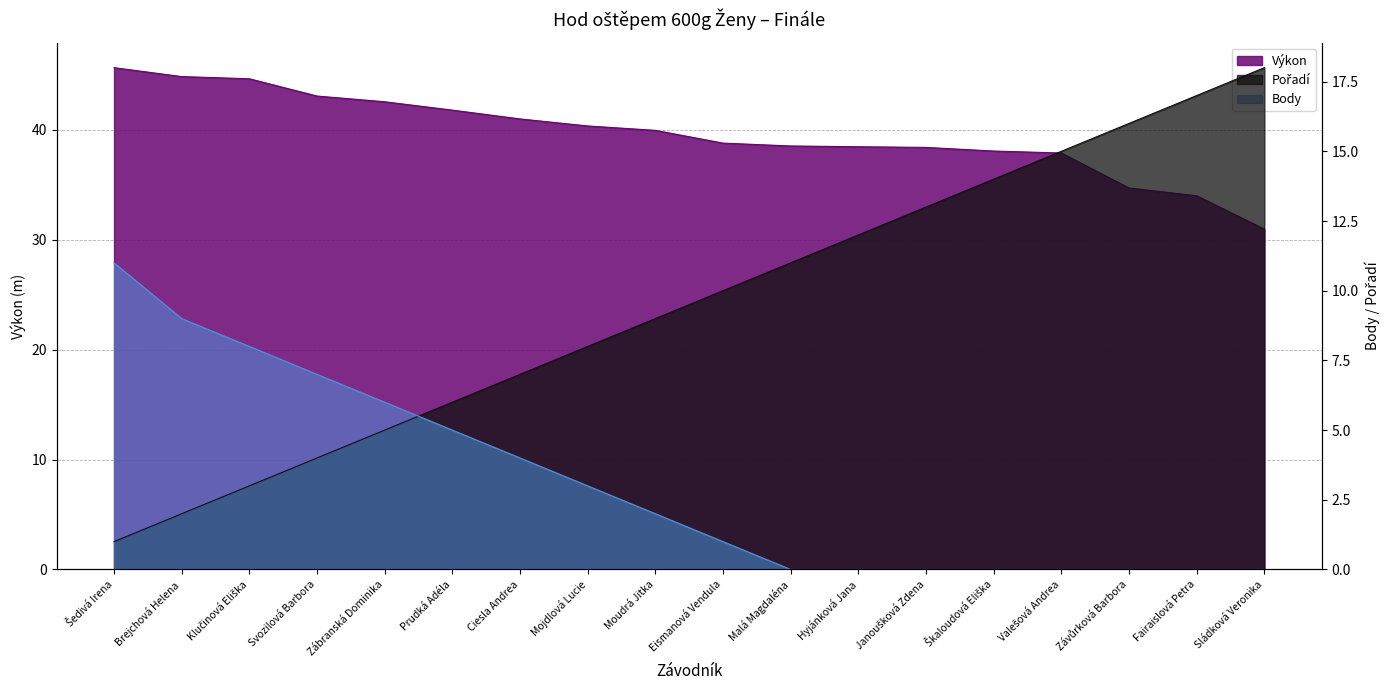

At Mojdlová Lucie, list the series in order from smallest to largest.

Body, Pořadí, Výkon